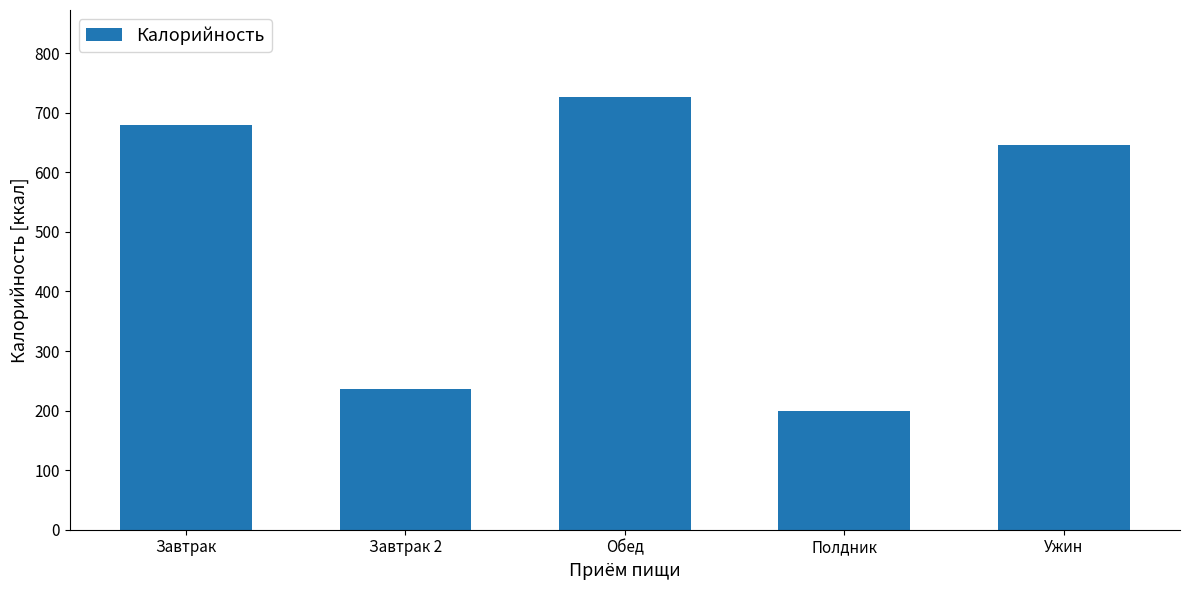

At which label is the value closest to 463?

Ужин